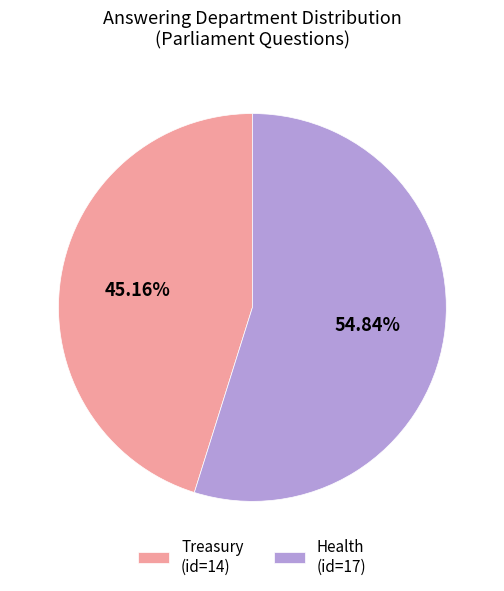

Which category has the smallest portion of the pie?

Treasury